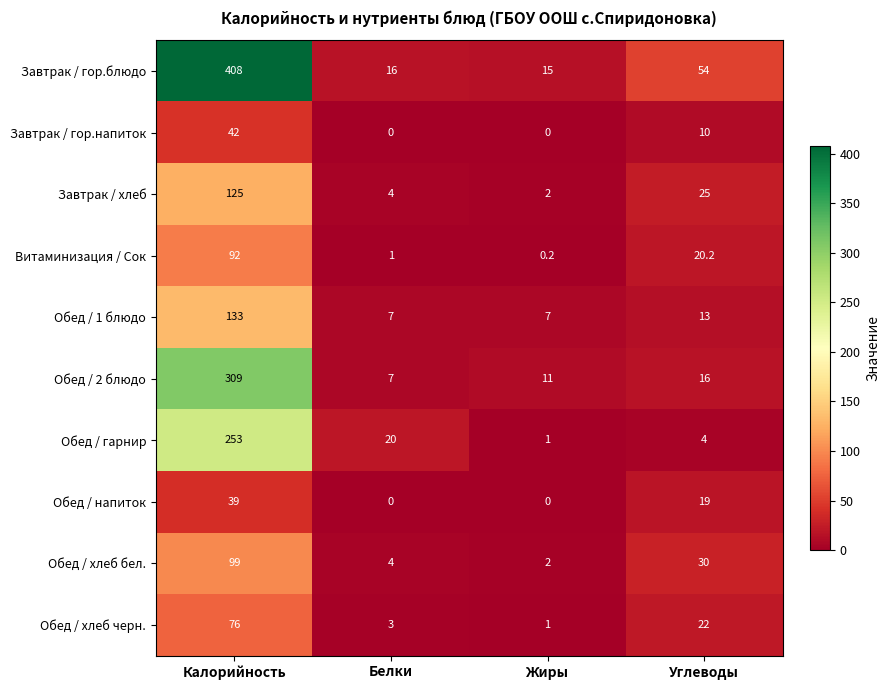

What is the difference between the highest and lowest values at Углеводы?

50.0